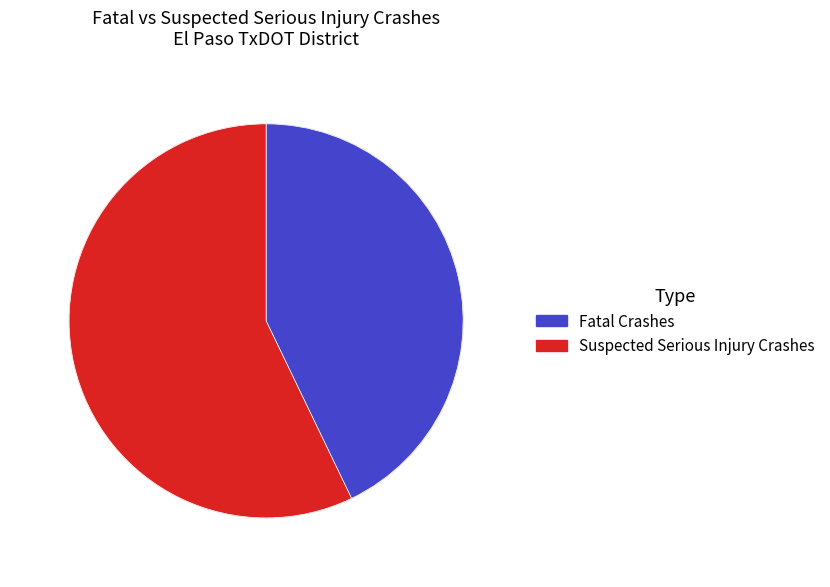

What is the smallest slice in the pie chart?

Fatal Crashes